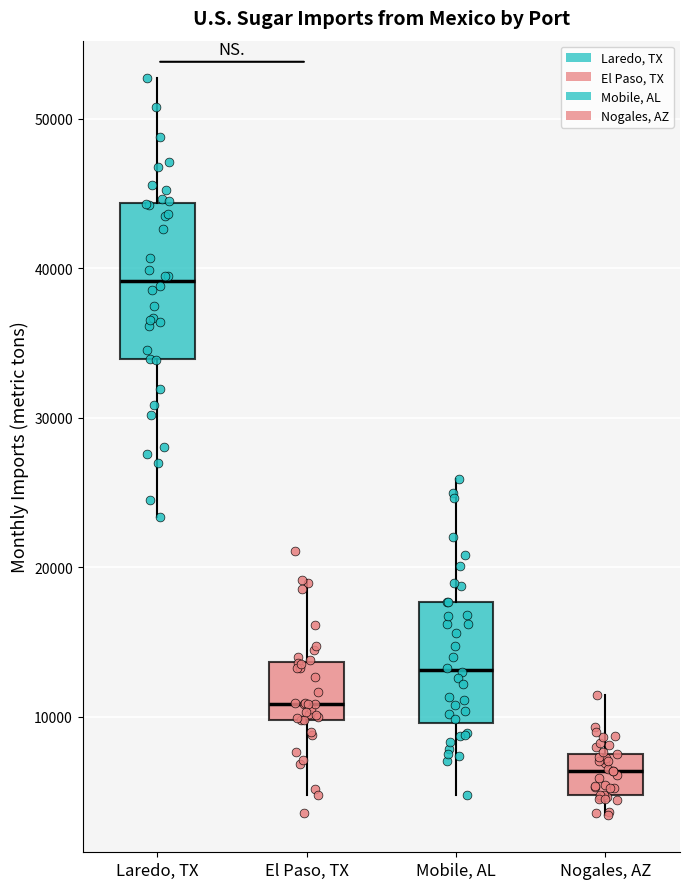

Which box has the highest median line?

Laredo, TX